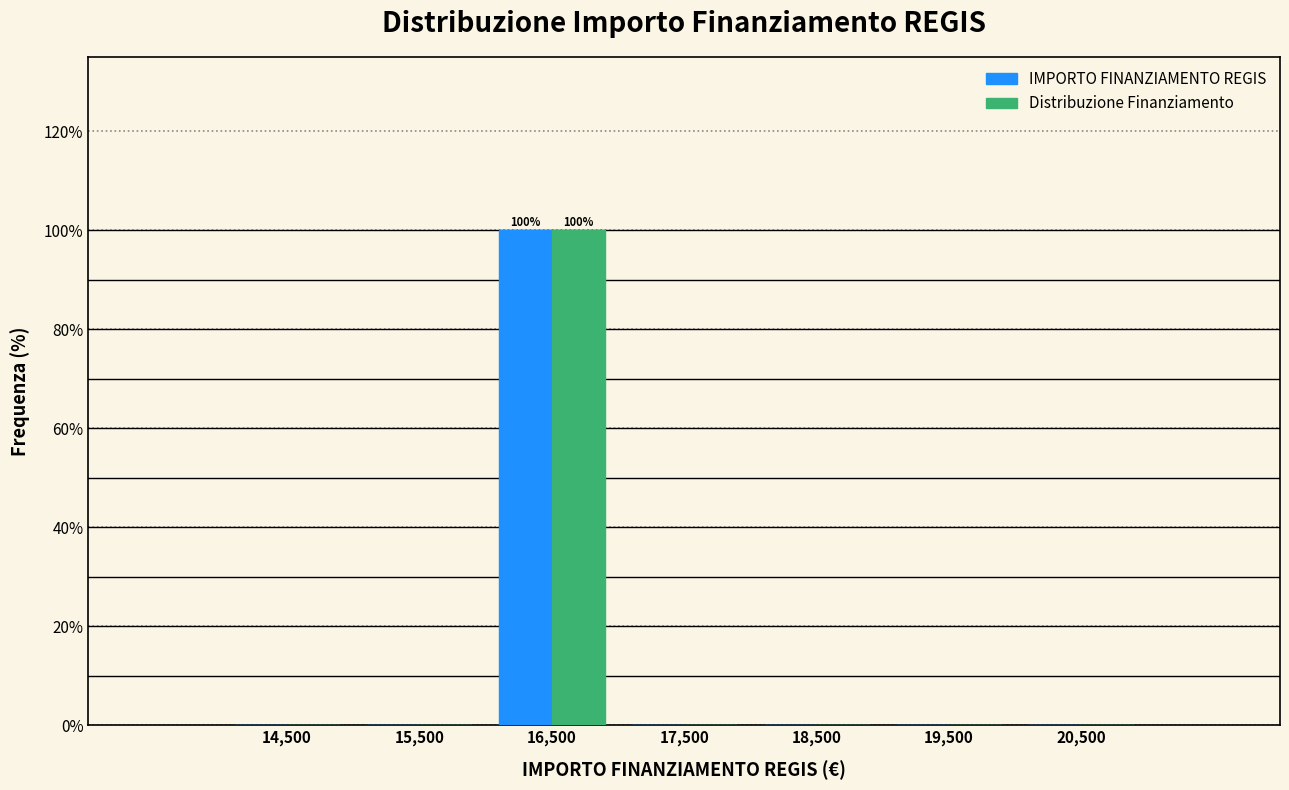

In the IMPORTO FINANZIAMENTO REGIS series, which range on the x-axis has the tallest bar?

16000 to 17000